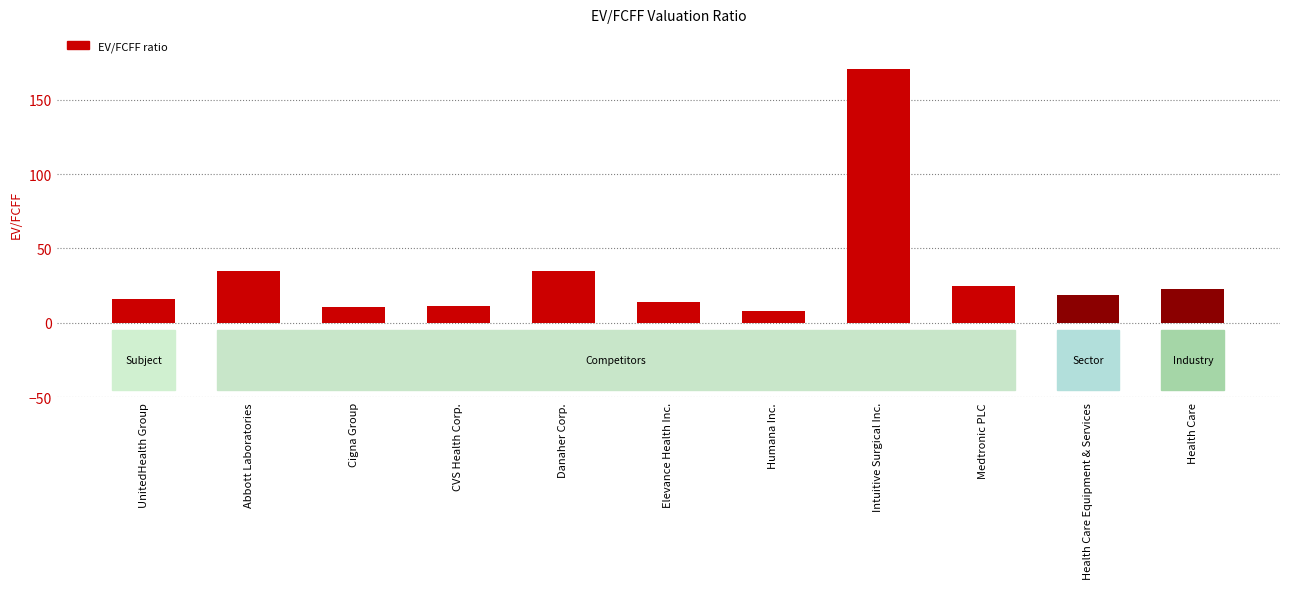

Approximately how many times larger is the value at CVS Health Corp. compared to Abbott Laboratories?

0.3